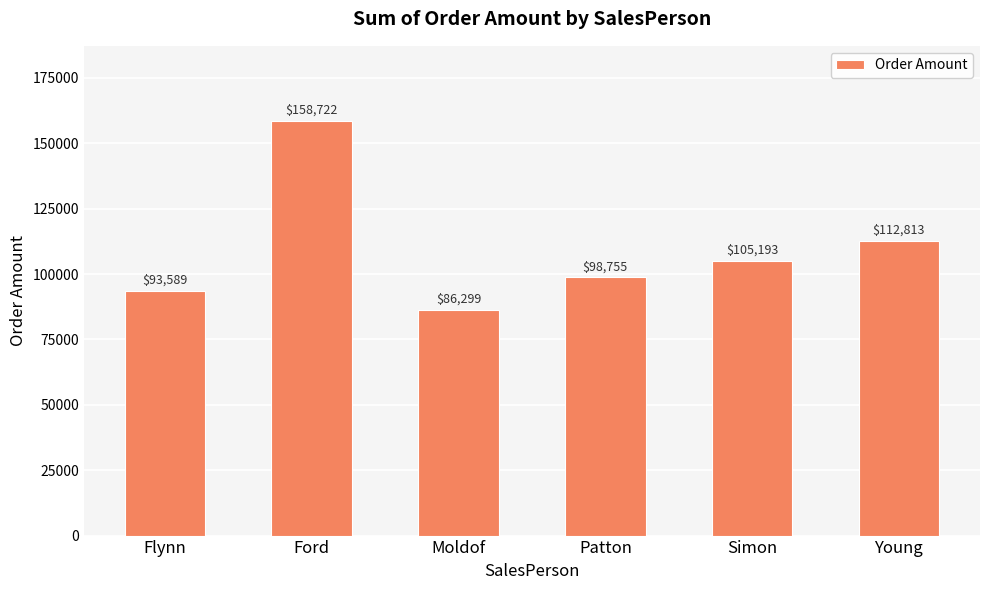

List the labels in order of value, smallest first.

Moldof, Flynn, Patton, Simon, Young, Ford